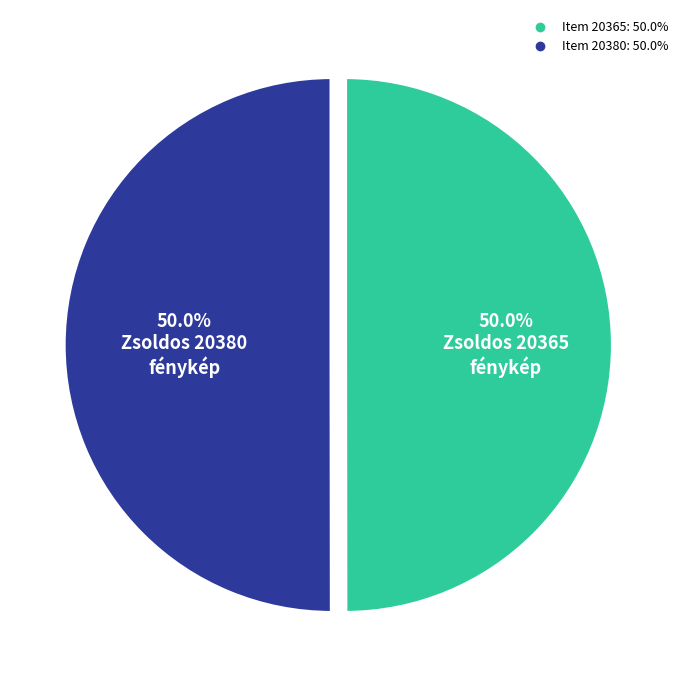

How much of the chart is everything except Item 20365?

50.0%